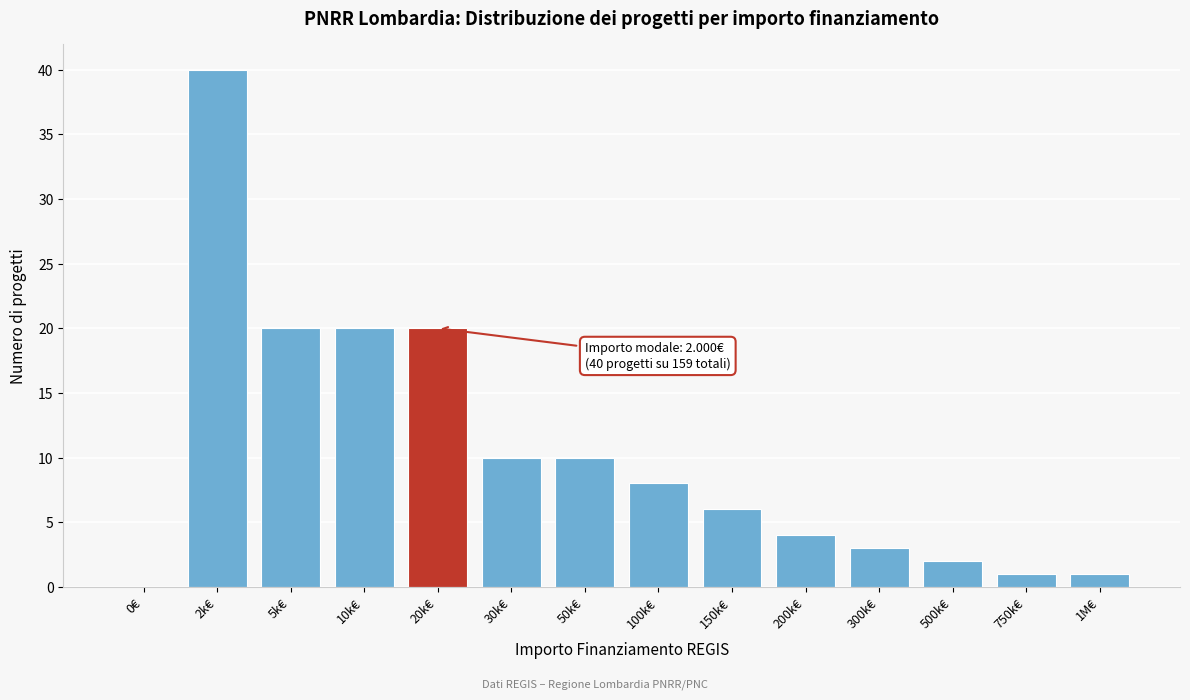

Reading left to right, extract all data points from this chart.

0€=0	2k€=40	5k€=20	10k€=20	20k€=20	30k€=10	50k€=10	100k€=8	150k€=6	200k€=4	300k€=3	500k€=2	750k€=1	1M€=1